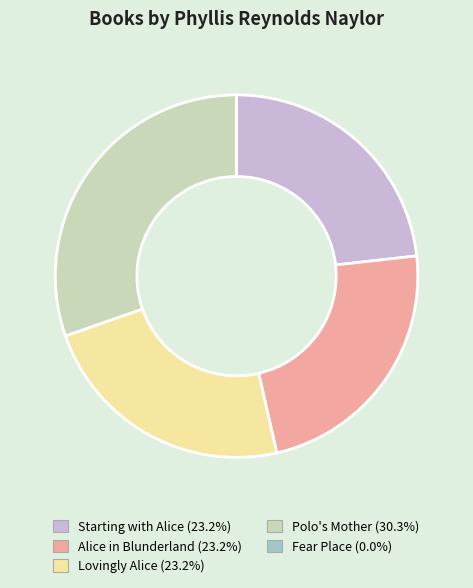

Combined, do Alice in Blunderland and Starting with Alice account for over 50%?

No